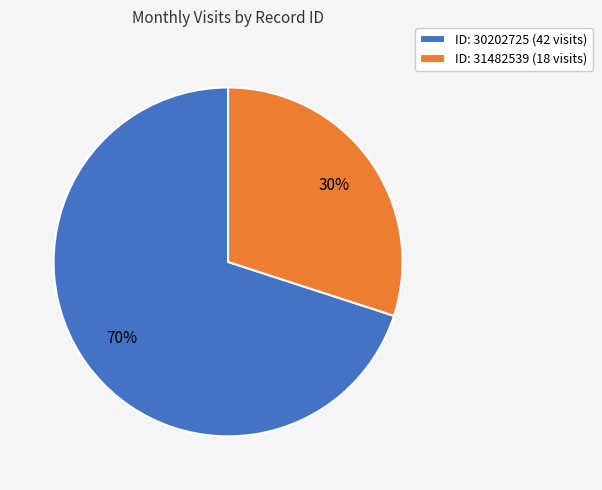

To the nearest percent, what percentage of the pie is ID: 31482539 (18 visits)?

30%